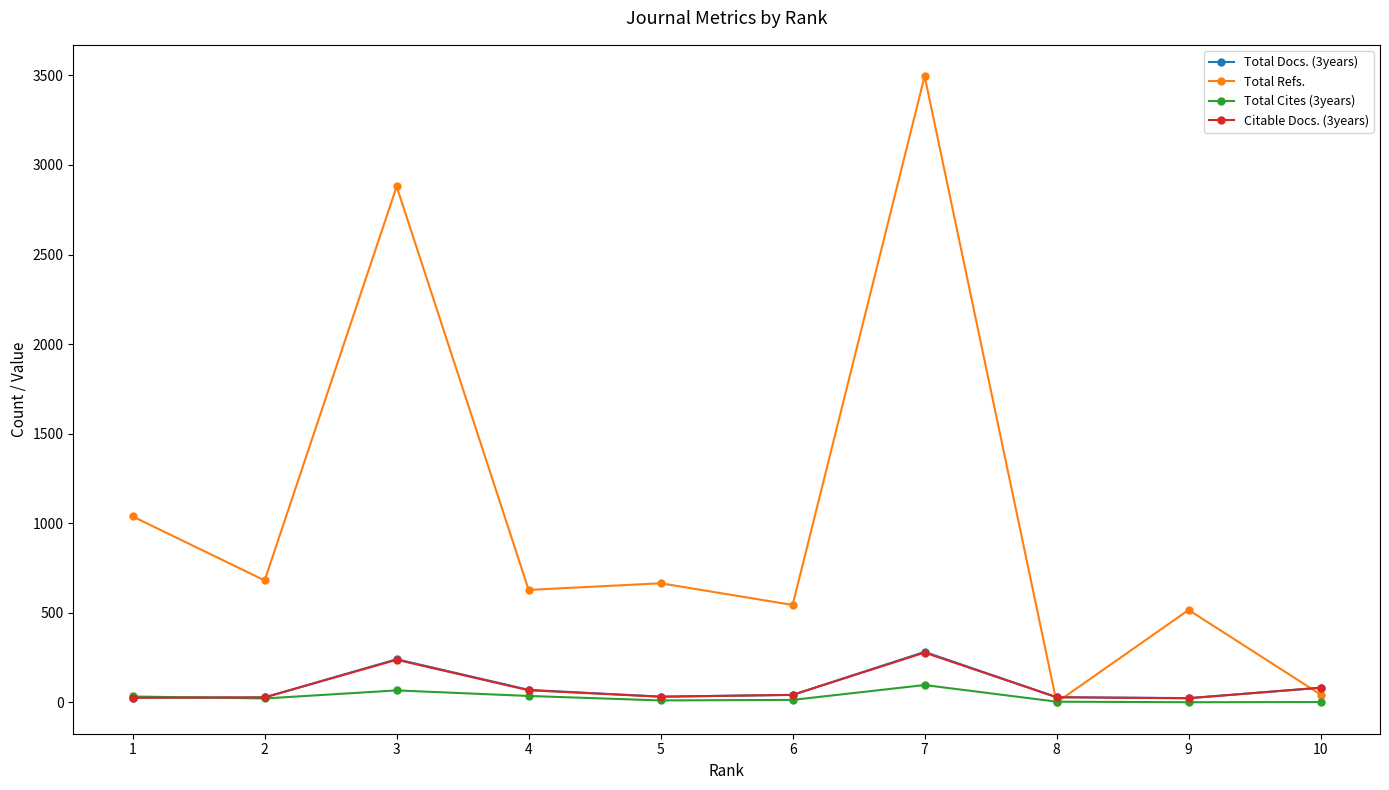

What is the difference between the second highest and second lowest values in the Total Cites (3years) series?

65